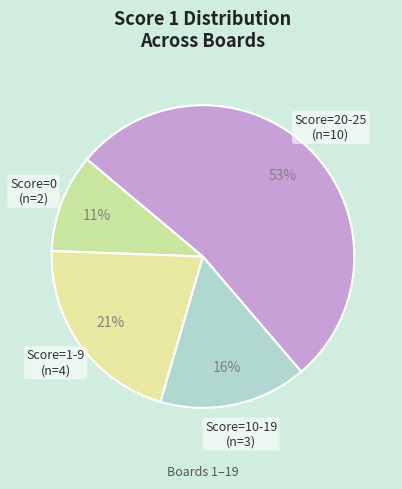

How many slices are in this pie chart?

4